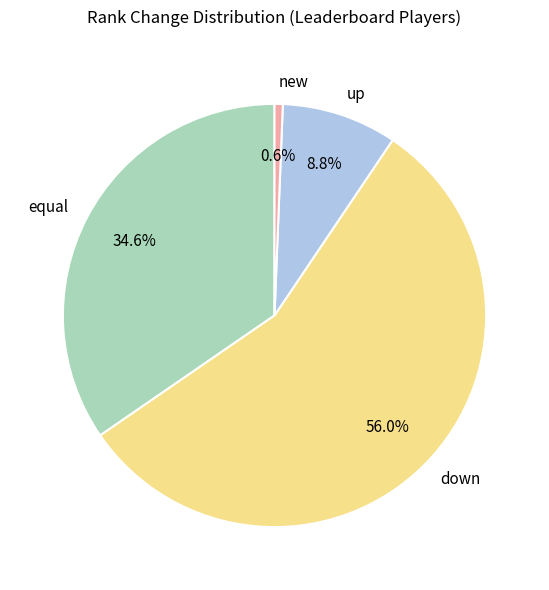

Between up and down, which is larger?

down